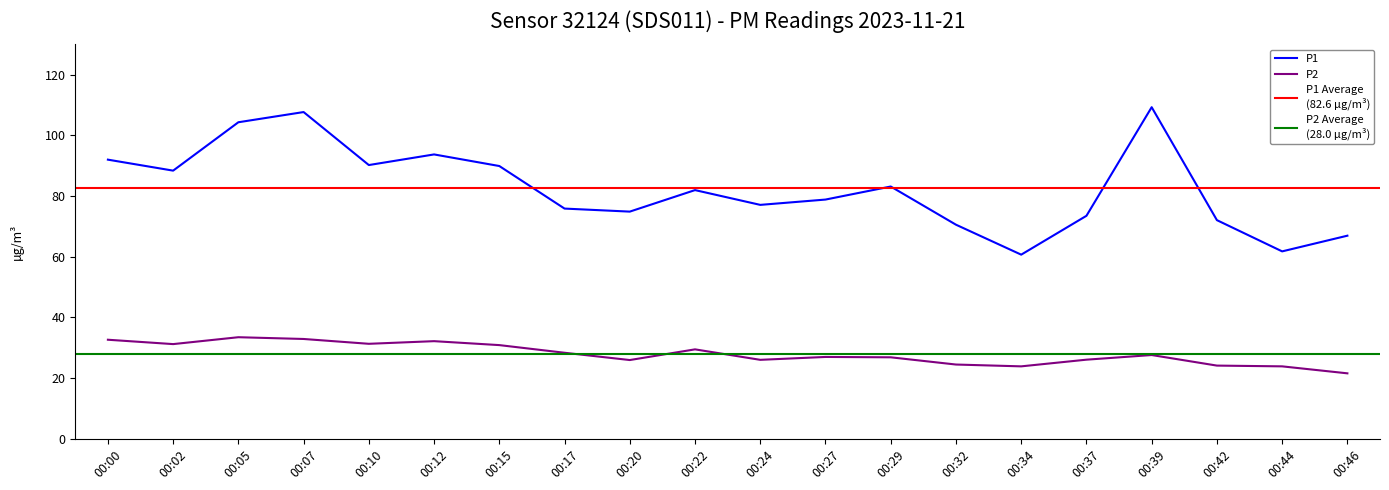

Reading left to right, extract all data points from this chart.

P1: 00:00=92.0	00:02=88.4	00:05=104.3	00:07=107.7	00:10=90.2	00:12=93.7	00:15=89.9	00:17=75.9	00:20=74.9	00:22=82.0	00:24=77.1	00:27=78.8	00:29=83.2	00:32=70.6	00:34=60.7	00:37=73.5	00:39=109.3	00:42=72.1	00:44=61.8	00:46=67.0
P2: 00:00=32.7	00:02=31.2	00:05=33.5	00:07=32.9	00:10=31.3	00:12=32.2	00:15=30.9	00:17=28.4	00:20=26.0	00:22=29.5	00:24=26.1	00:27=27.0	00:29=26.9	00:32=24.5	00:34=23.9	00:37=26.1	00:39=27.6	00:42=24.1	00:44=23.9	00:46=21.6